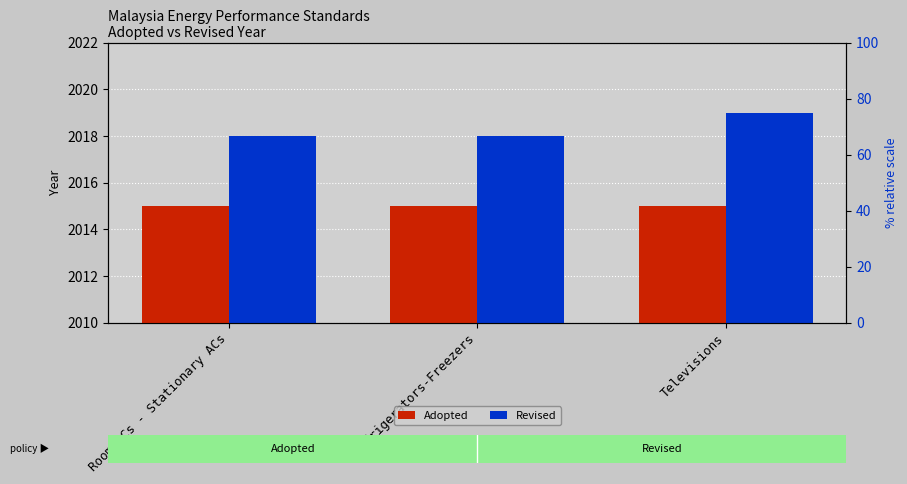

What is the value of the Revised bar at the 1st from the left?

2018